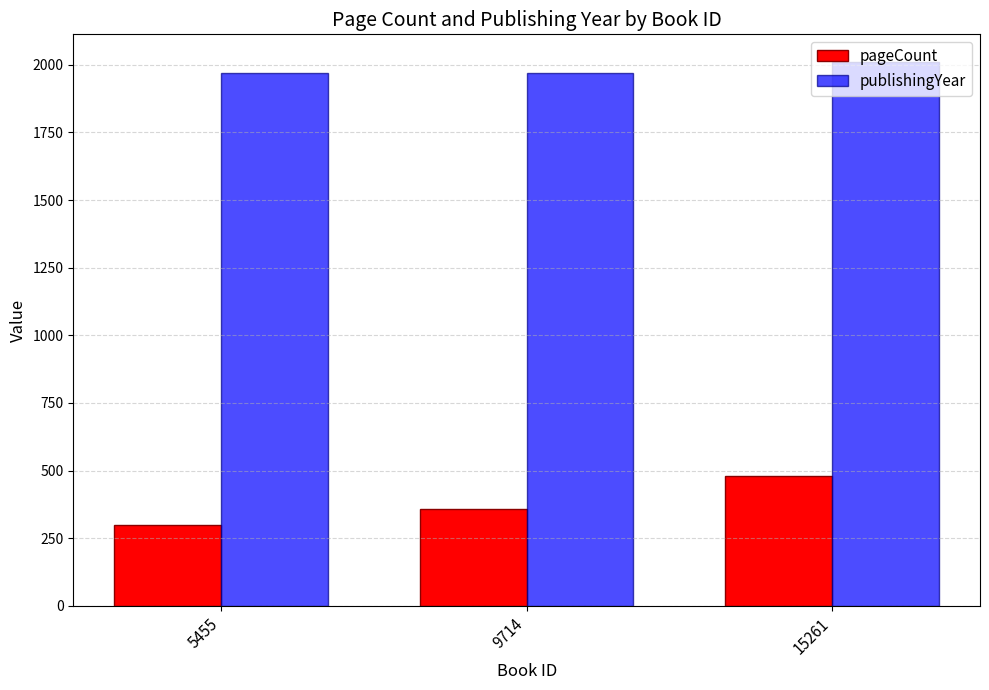

How many data points in publishingYear are less than 1971?

1